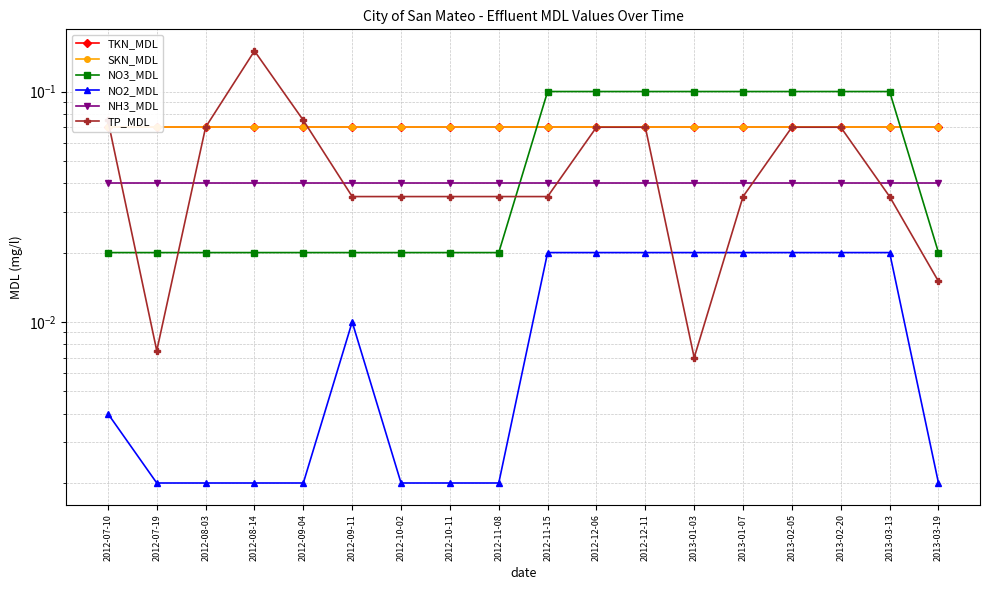

How many lines are shown in the chart?

6